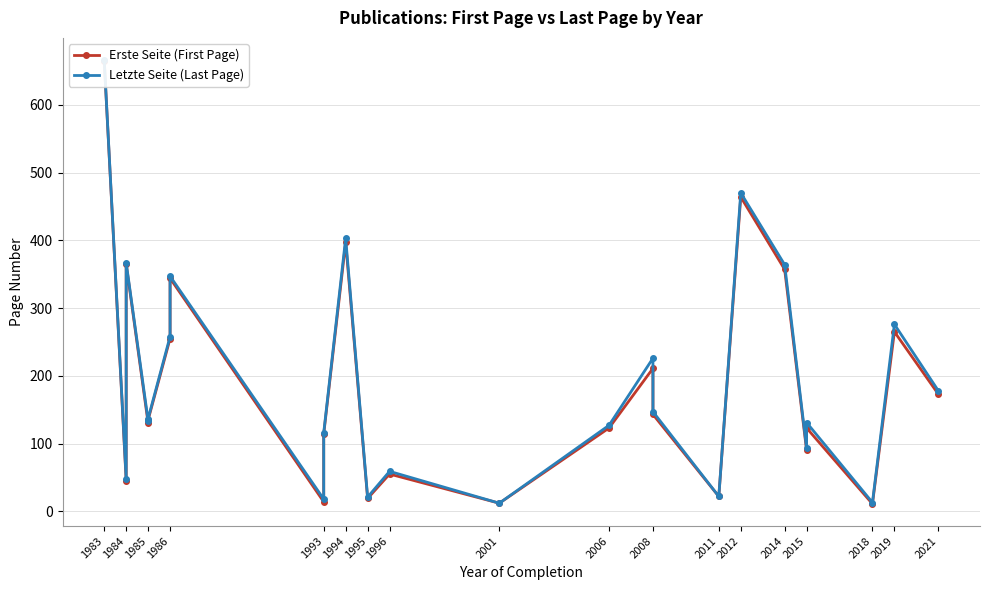

True or false: Letzte Seite (Last Page) has a value of 29 at 1995.

False